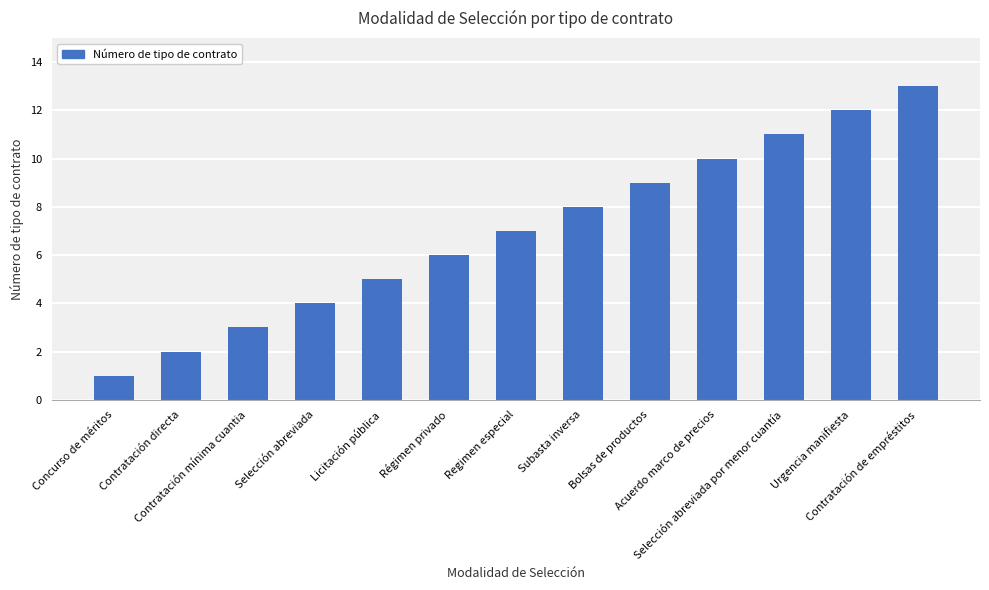

Where is the data nearest to the value 7?

Regimen especial